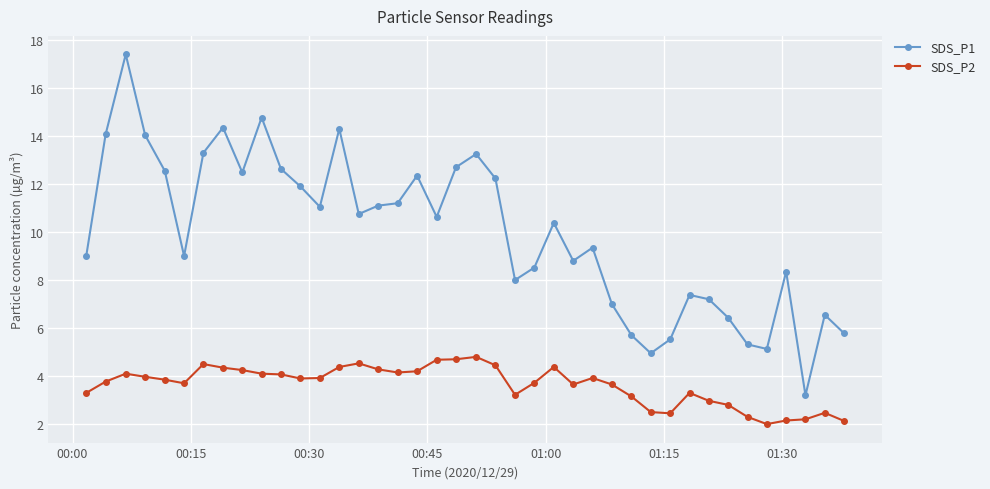

Does the chart display data point markers on the line(s)?

Yes